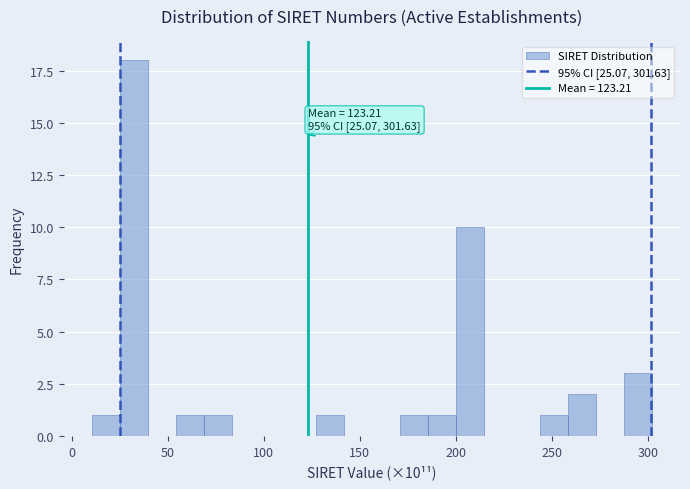

Around what value on the x-axis is the tallest bar? Give the approximate position of its centre, as read against the axis.

30